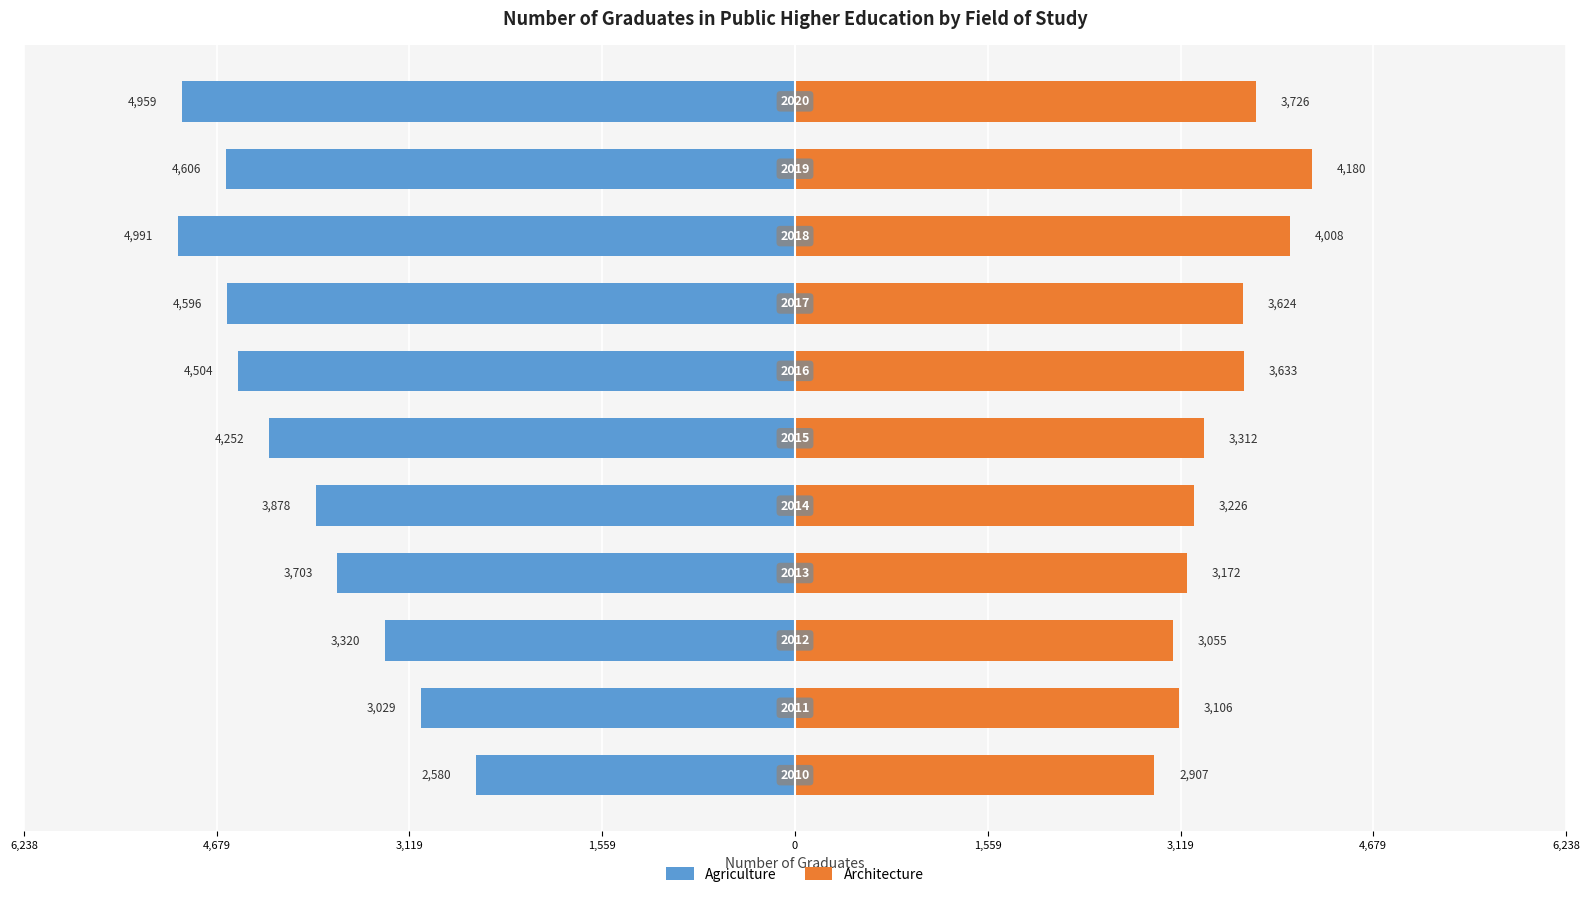

How many values in the Architecture series exceed 3312?

5